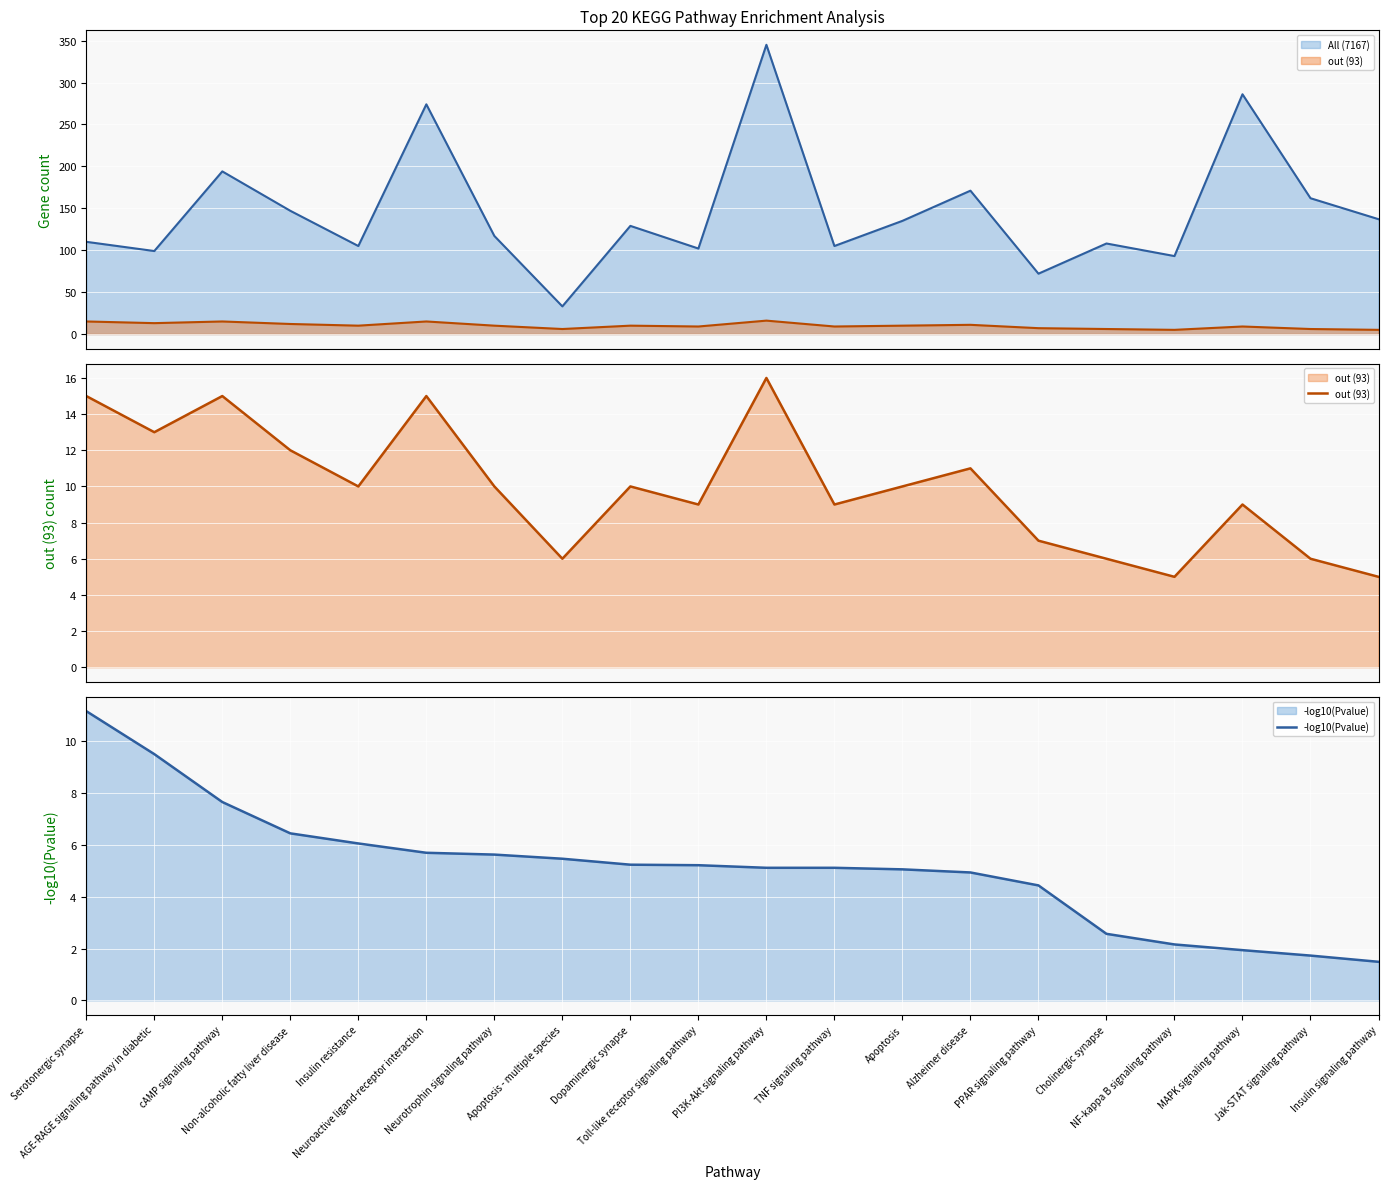

Reading right to left, transcribe all the data shown in this chart.

All (7167): 137.0	162.0	286.0	93.0	108.0	72.0	171.0	135.0	105.0	345.0	102.0	129.0	33.0	117.0	274.0	105.0	147.0	194.0	99.0	110.0
out (93): 5.0	6.0	9.0	5.0	6.0	7.0	11.0	10.0	9.0	16.0	9.0	10.0	6.0	10.0	15.0	10.0	12.0	15.0	13.0	15.0
-log10(Pvalue): 1.5	1.7	1.9	2.2	2.6	4.4	4.9	5.1	5.1	5.1	5.2	5.2	5.5	5.6	5.7	6.1	6.5	7.7	9.5	11.2